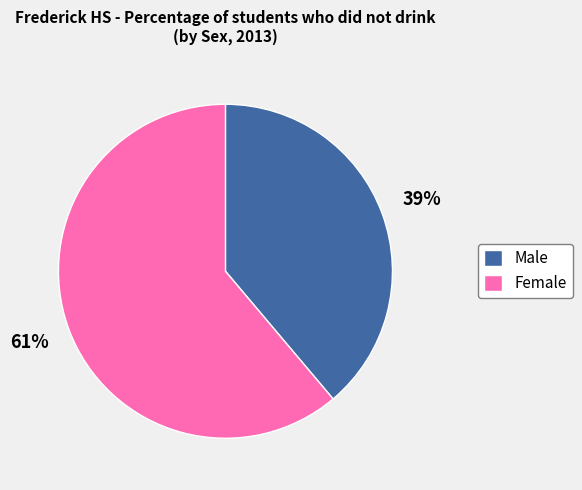

What is the majority slice?

Female